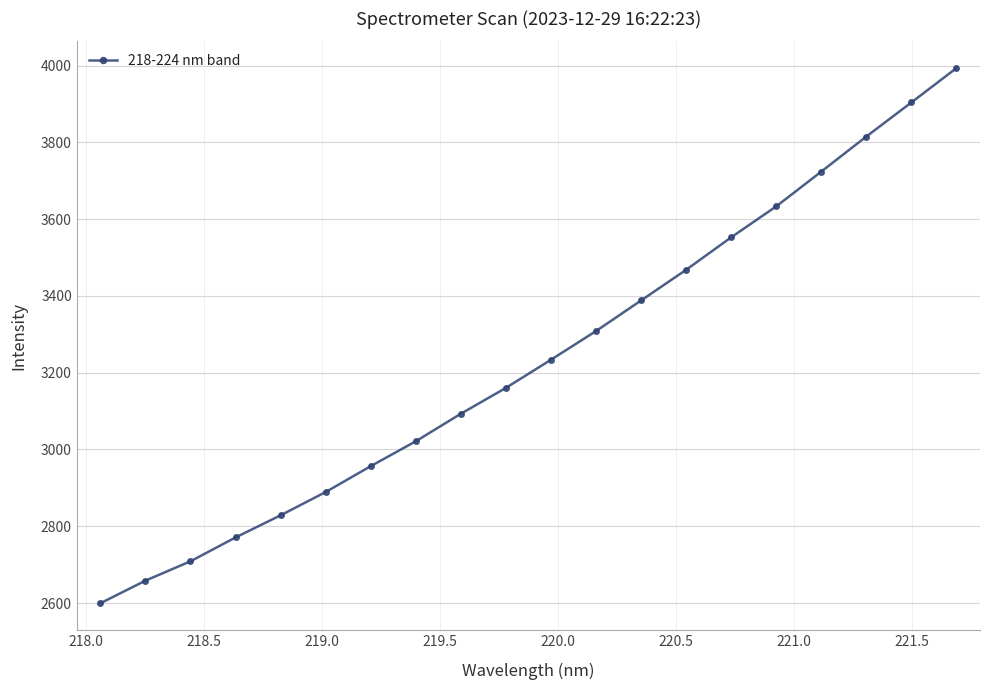

What is the average value?

3235.4